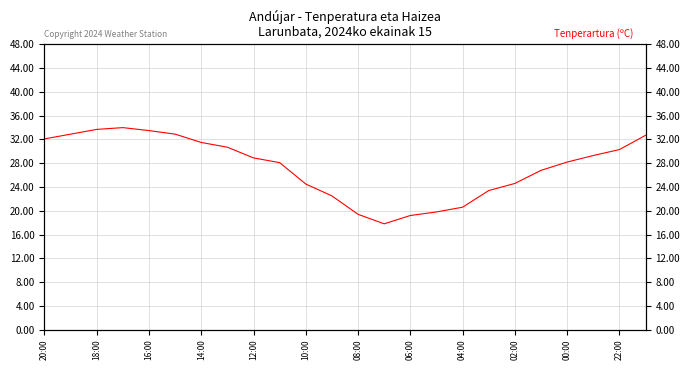

Is this an area chart (filled region under the line)?

No